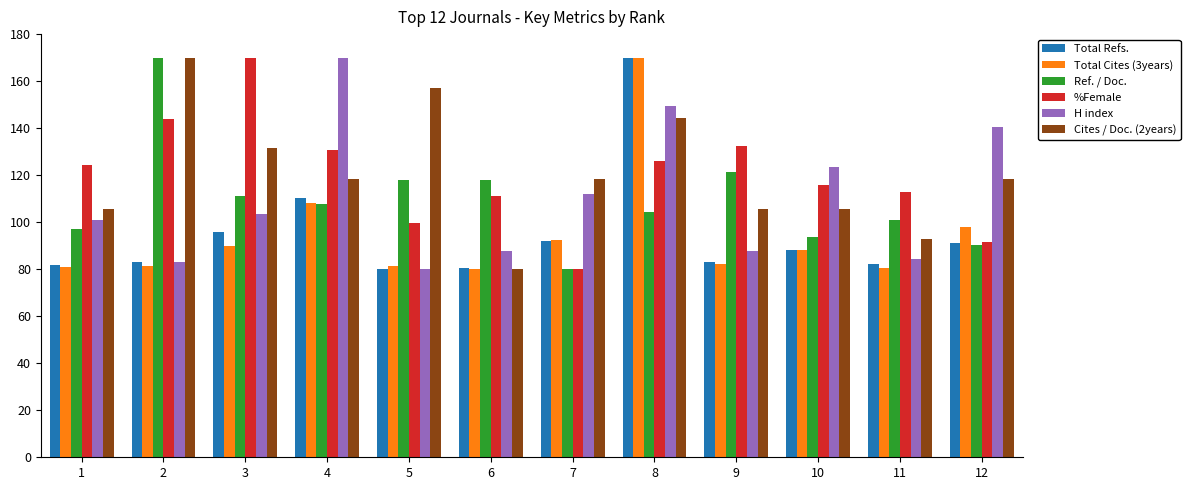

How many data points in H index are less than 103?

6